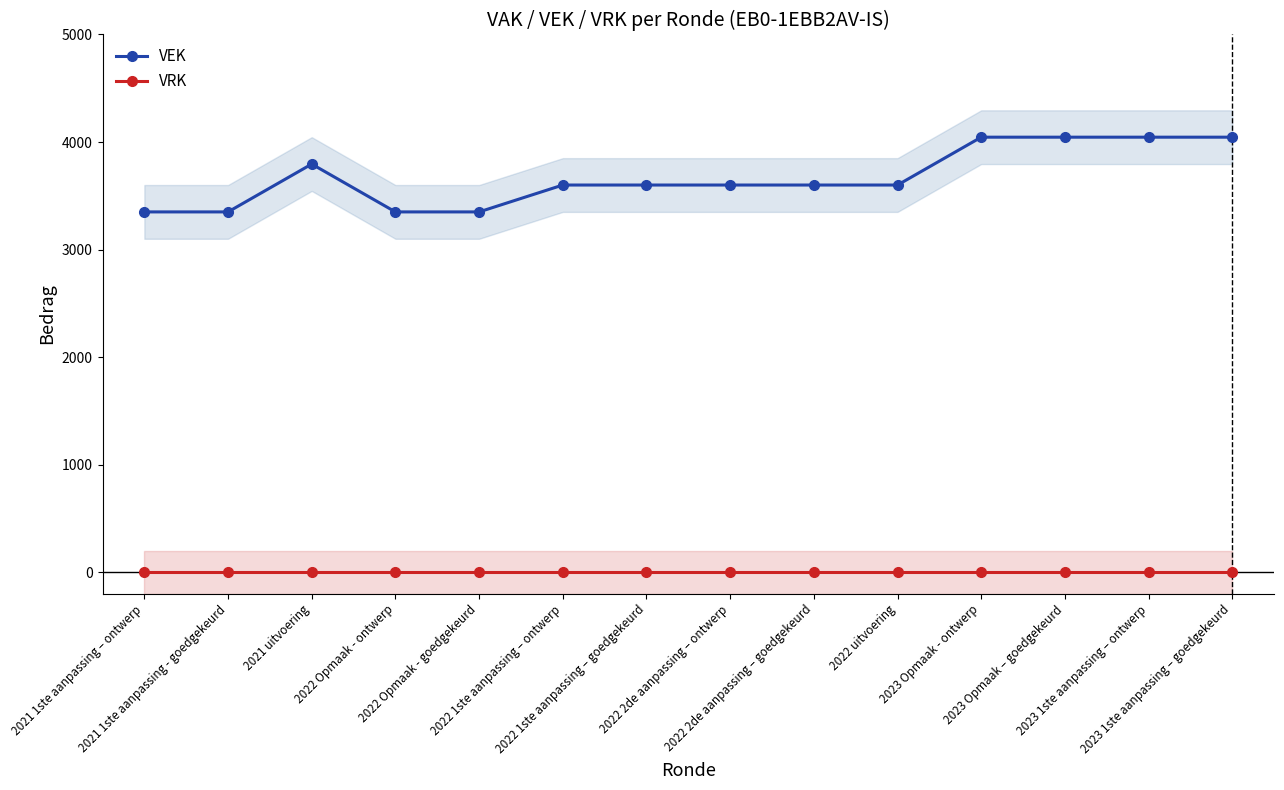

Which series has the widest spread of values?

VEK